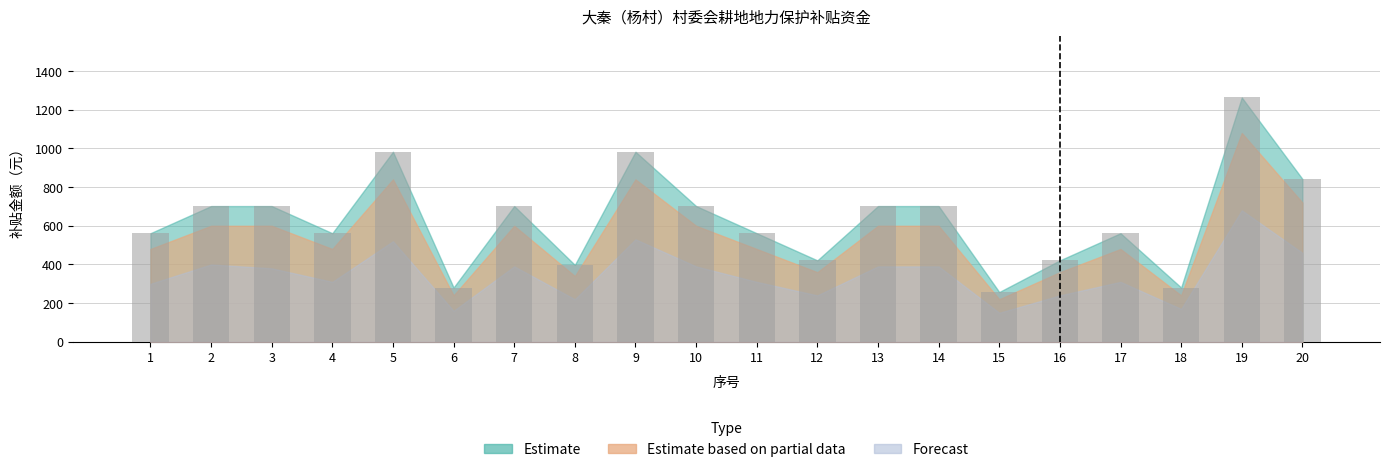

What is the approximate value at 11?

561.6